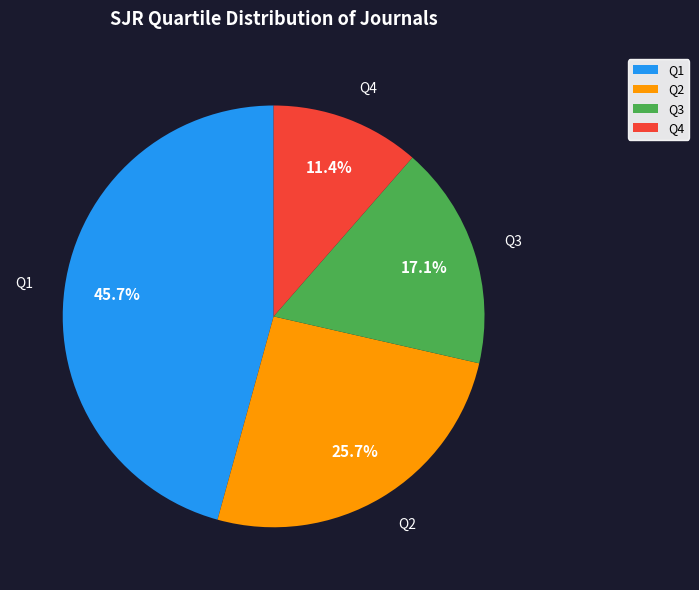

The Q3 slice represents 17% of the pie. True or false?

True